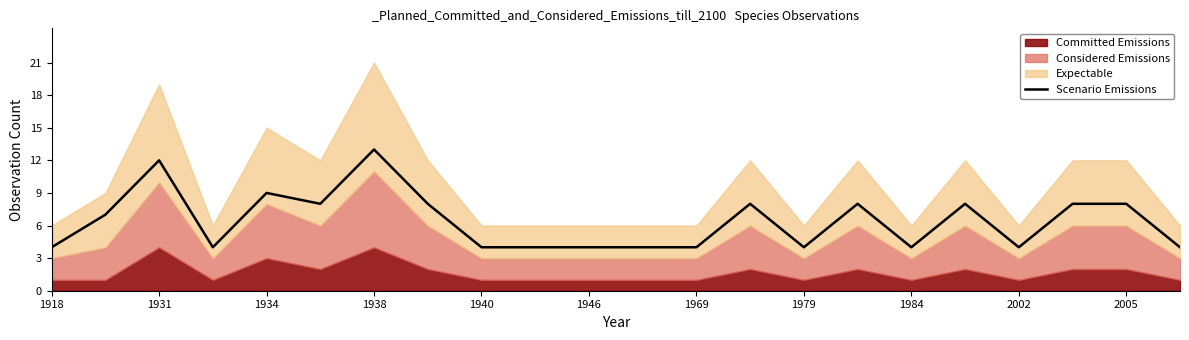

What is the sum of all values?

141